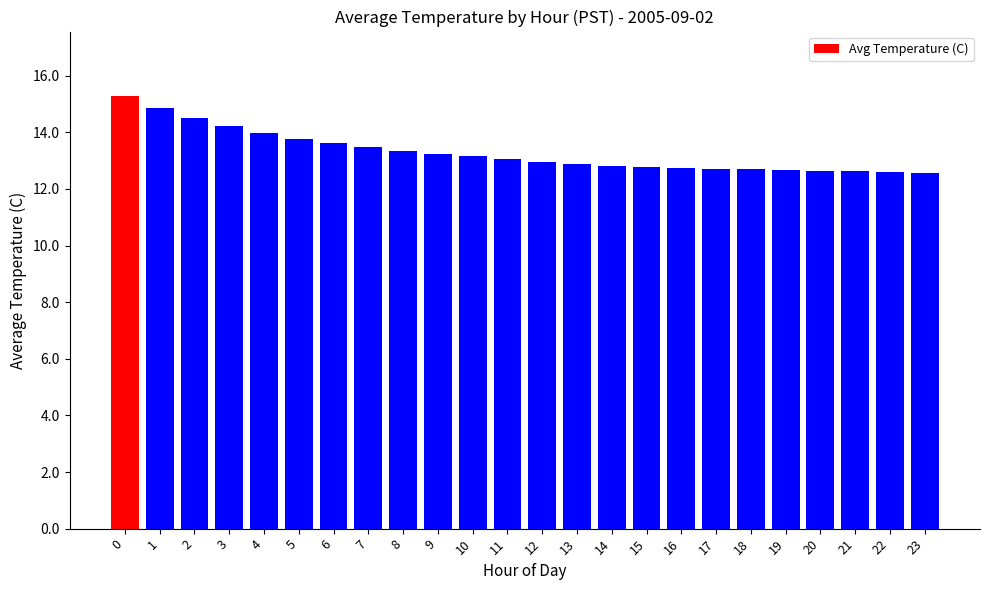

What is the value of the 18th bar from the left?

12.7